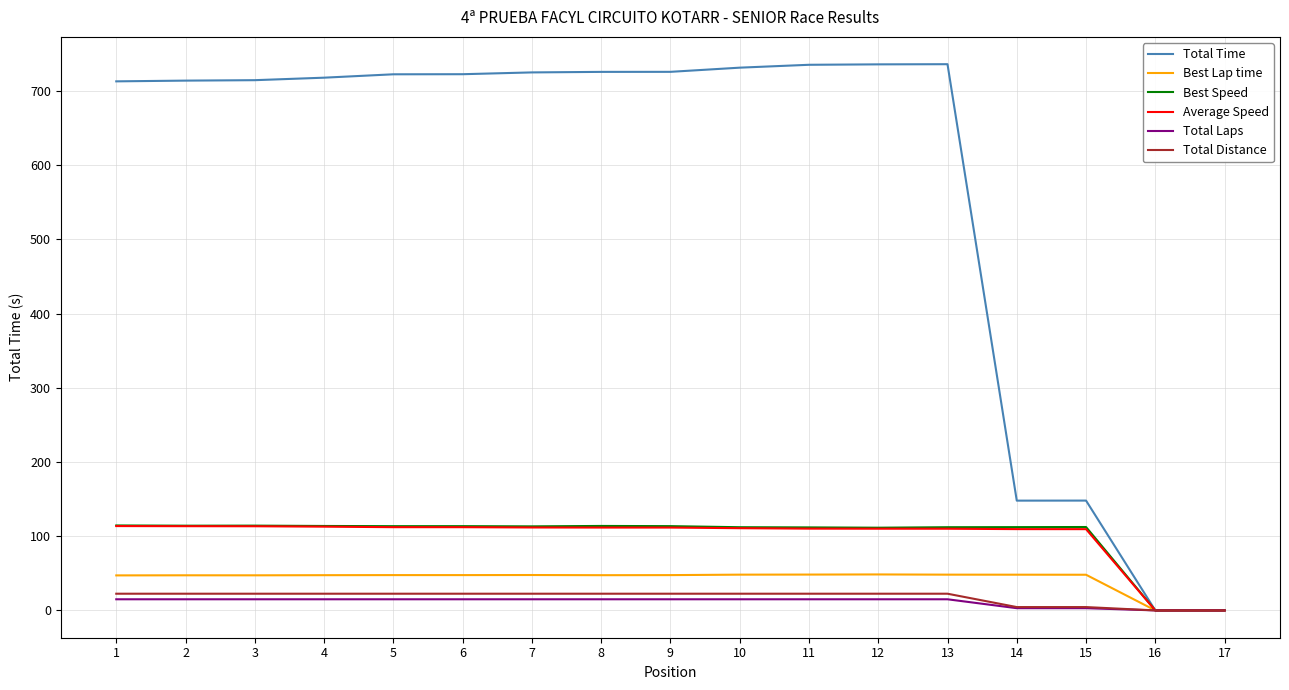

Is it true that Best Lap time equals 0.0 at 17?

True